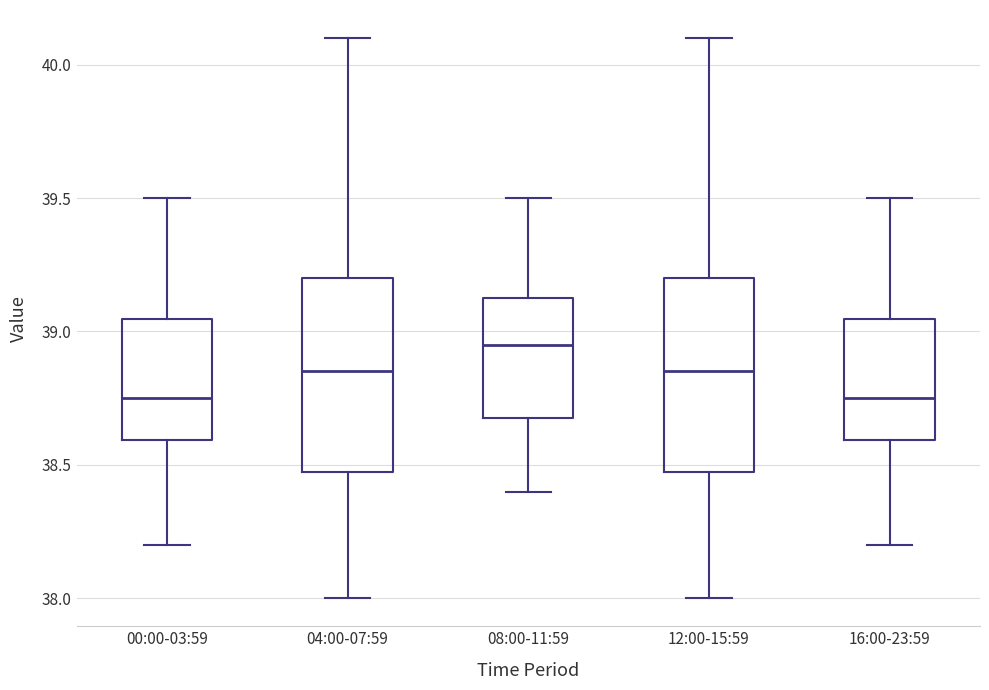

Where is the upper edge of the box for 12:00-15:59 on the y-axis? The values are not printed on the chart, so give them approximately, as read against the axis.

39.20